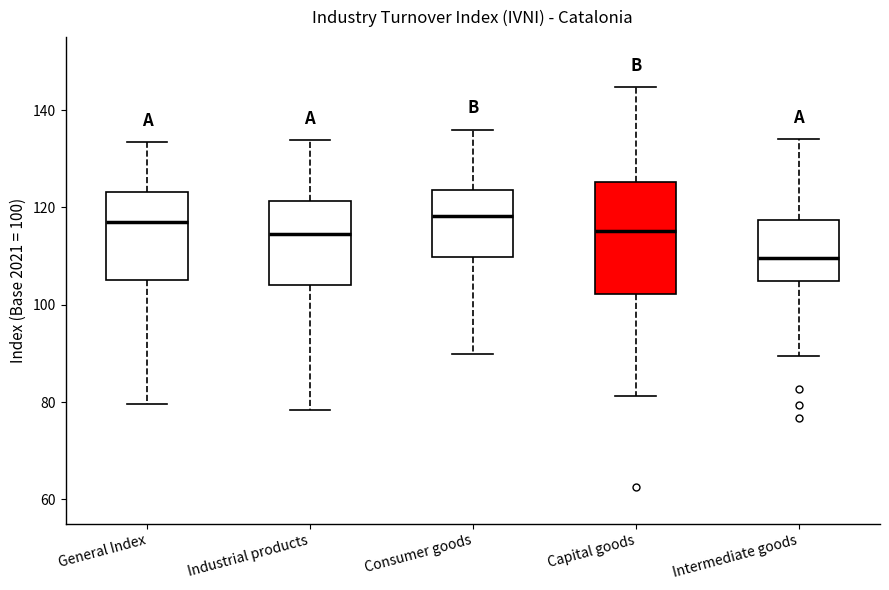

Reading left to right, transcribe this box plot: for each box, give where its median line is, the range the box spans, and where its two whiskers end, as read against the y-axis. The values are not printed on the chart, so give them approximately, as read against the axis.

General Index: median 118, box 106 to 124, whiskers 80 to 134
Industrial products: median 114, box 104 to 122, whiskers 78 to 134
Consumer goods: median 118, box 110 to 124, whiskers 90 to 136
Capital goods: median 116, box 102 to 126, whiskers 82 to 144
Intermediate goods: median 110, box 104 to 118, whiskers 90 to 134